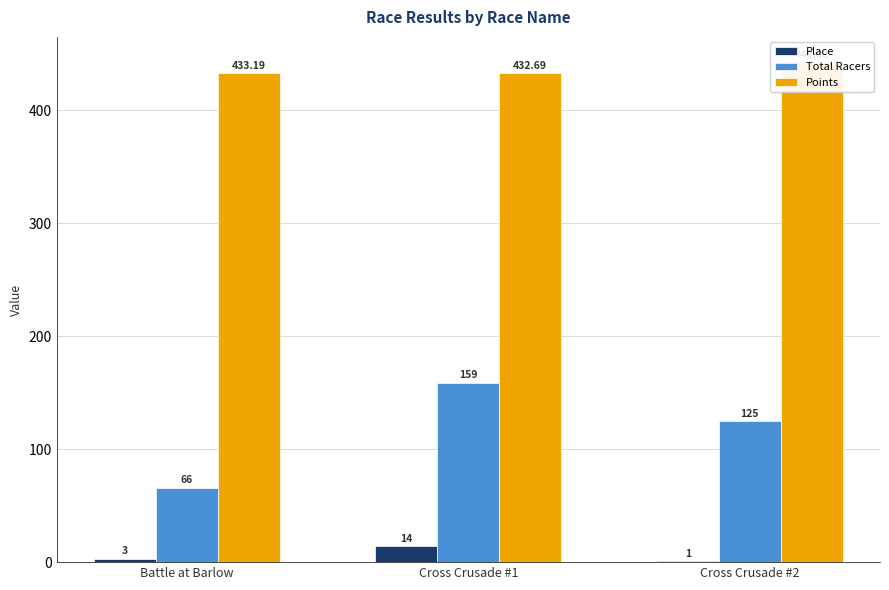

Reading right to left, transcribe all the data shown in this chart.

Place: Cross Crusade #2=1.0	Cross Crusade #1=14.0	Battle at Barlow=3.0
Total Racers: Cross Crusade #2=125.0	Cross Crusade #1=159.0	Battle at Barlow=66.0
Points: Cross Crusade #2=442.9	Cross Crusade #1=432.7	Battle at Barlow=433.2